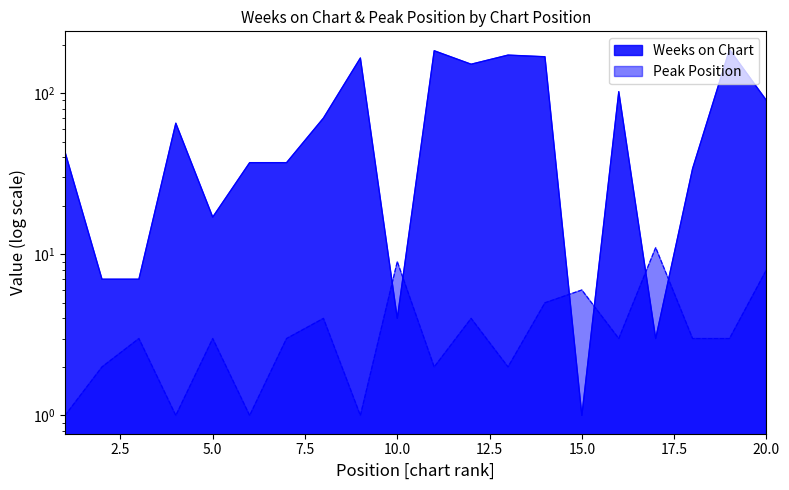

Which series changed the most between 9 and 13?

Weeks on Chart